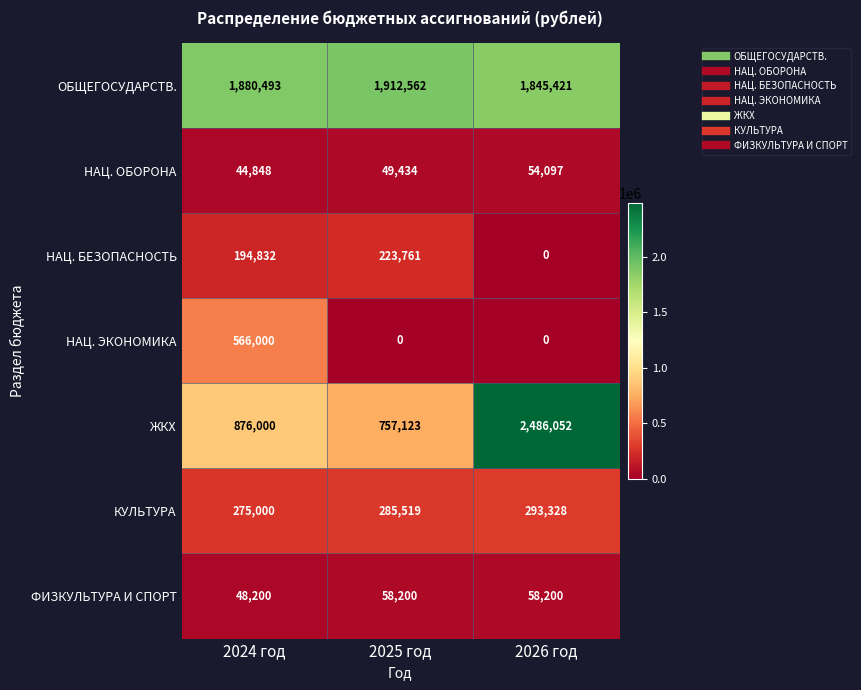

How many ФИЗКУЛЬТУРА И СПОРТ values are between 48200 and 58200?

3